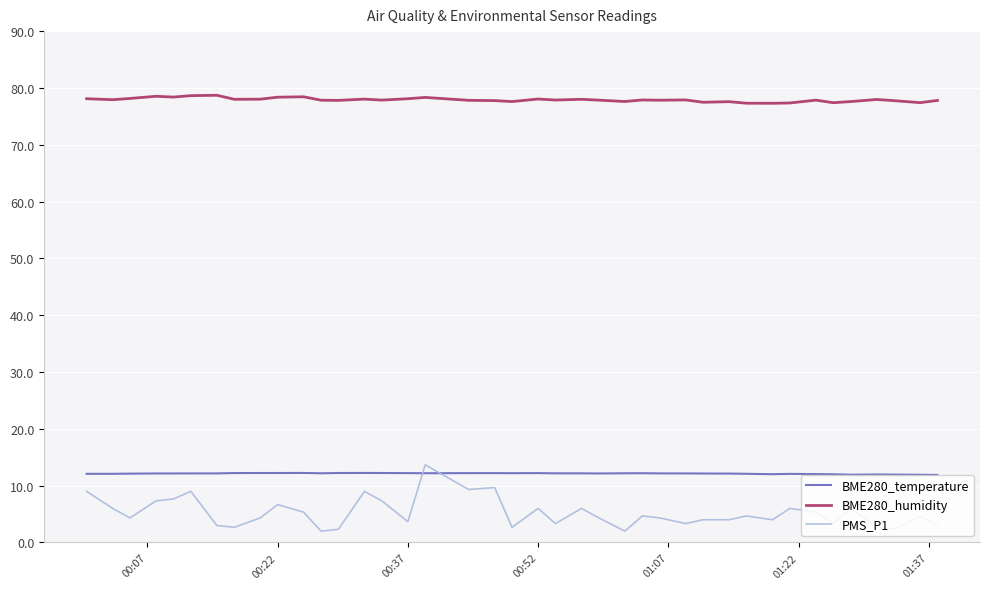

Which series has the largest total across all categories?

BME280_humidity